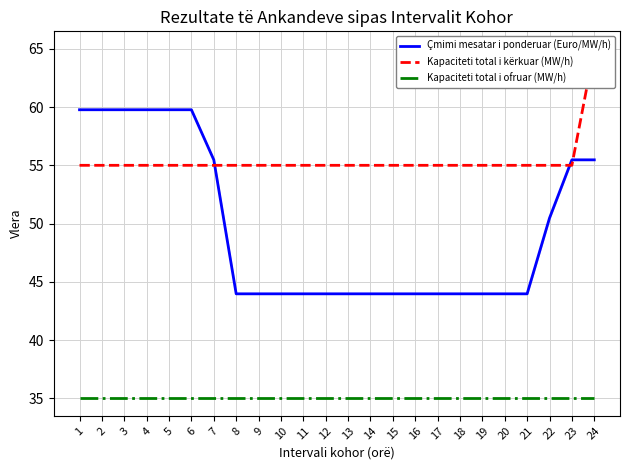

What is the value of the Kapaciteti total i kërkuar (MW/h) point at the 1st from the left?

55.0